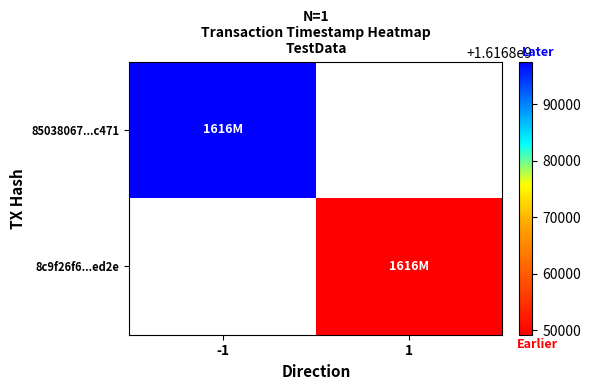

The 8c9f26f6...ed2e series shows 1616849165.0 at 1. True or false?

True